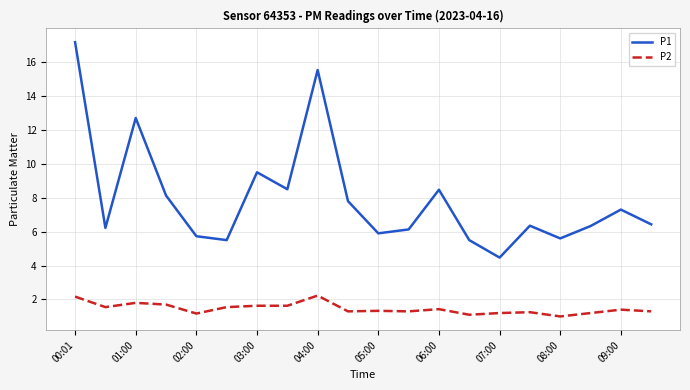

Rank the series by their average value, from lowest to highest.

P2, P1